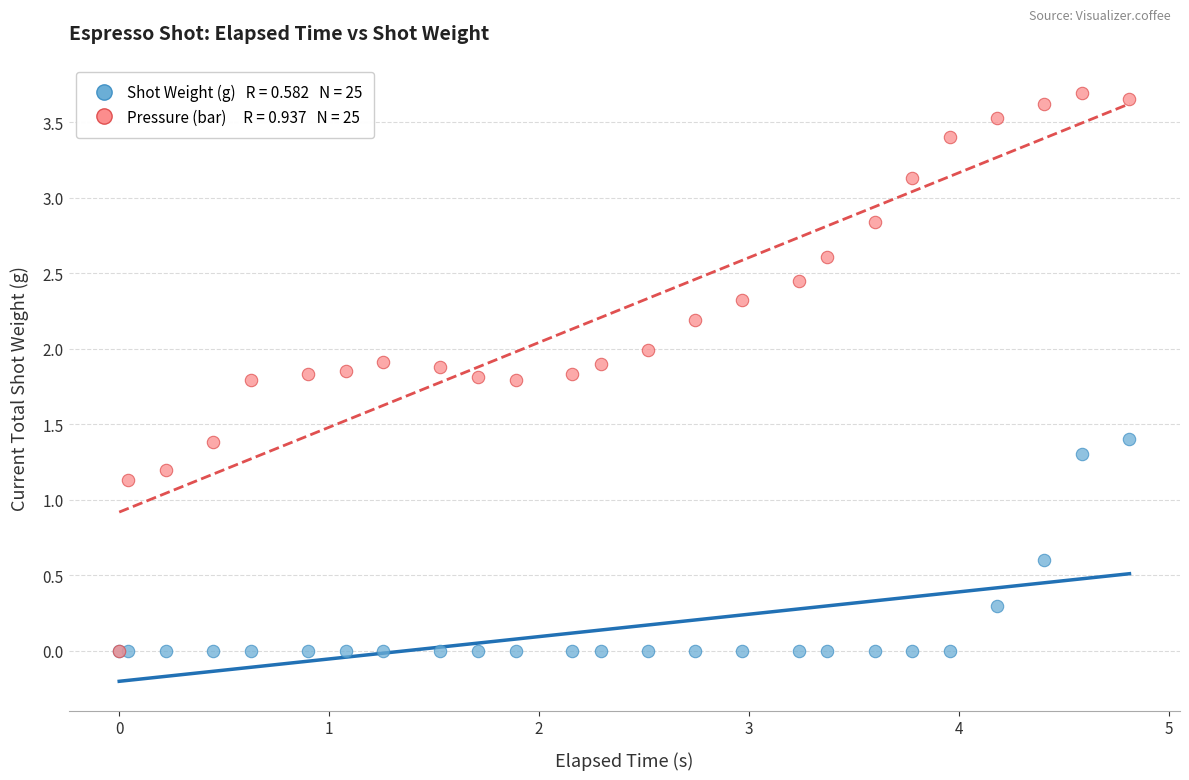

Across all series, what Y value is closest to 1?

1.1